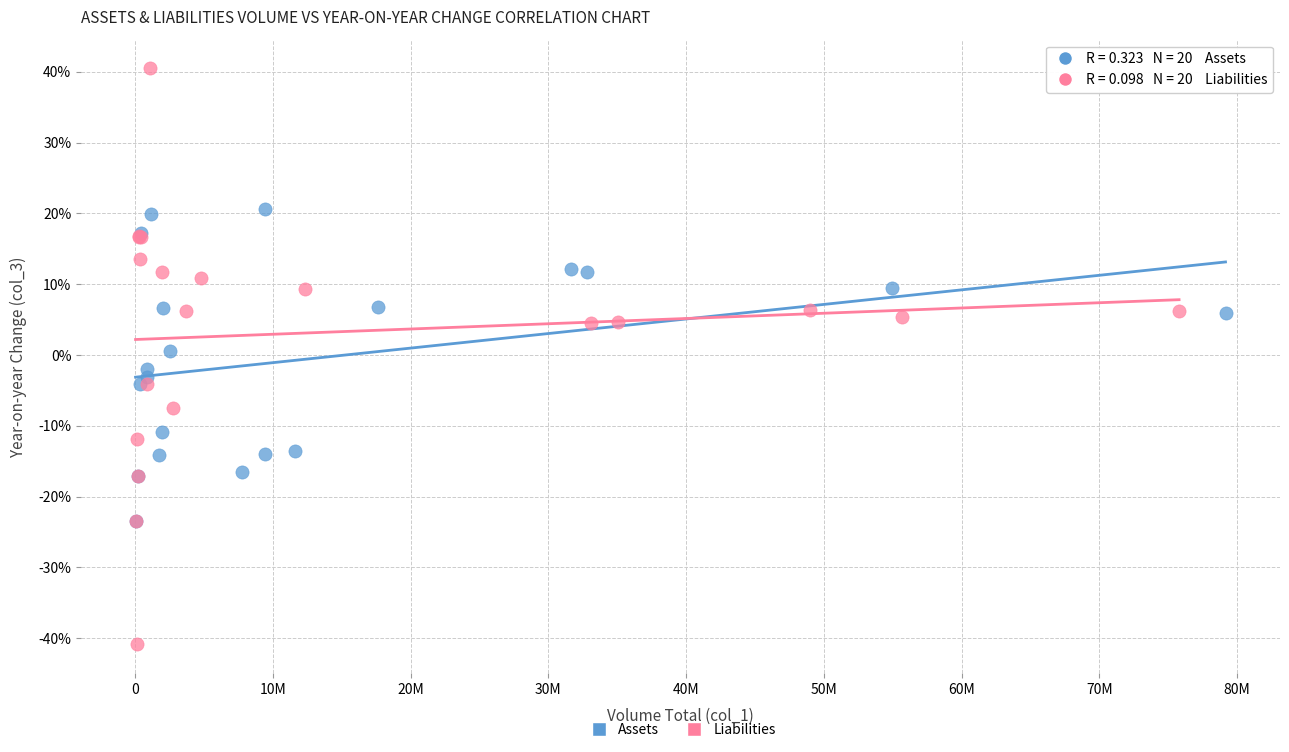

Which series has the largest Y range (max minus min)?

Liabilities